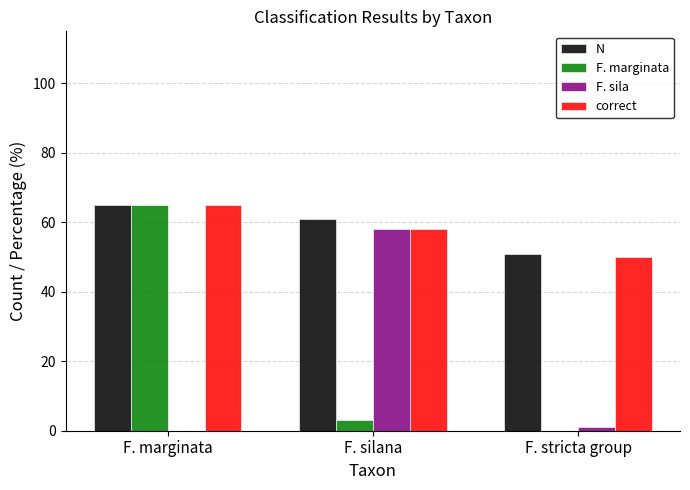

Which series changed the most between F. marginata and F. stricta group?

F. marginata